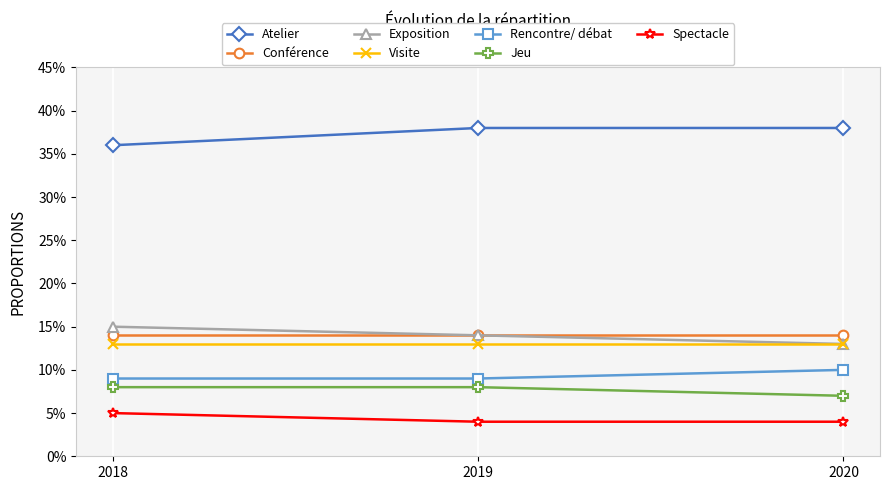

What are all the series names shown in the legend?

Atelier, Conférence, Exposition, Visite, Rencontre/ débat, Jeu, Spectacle